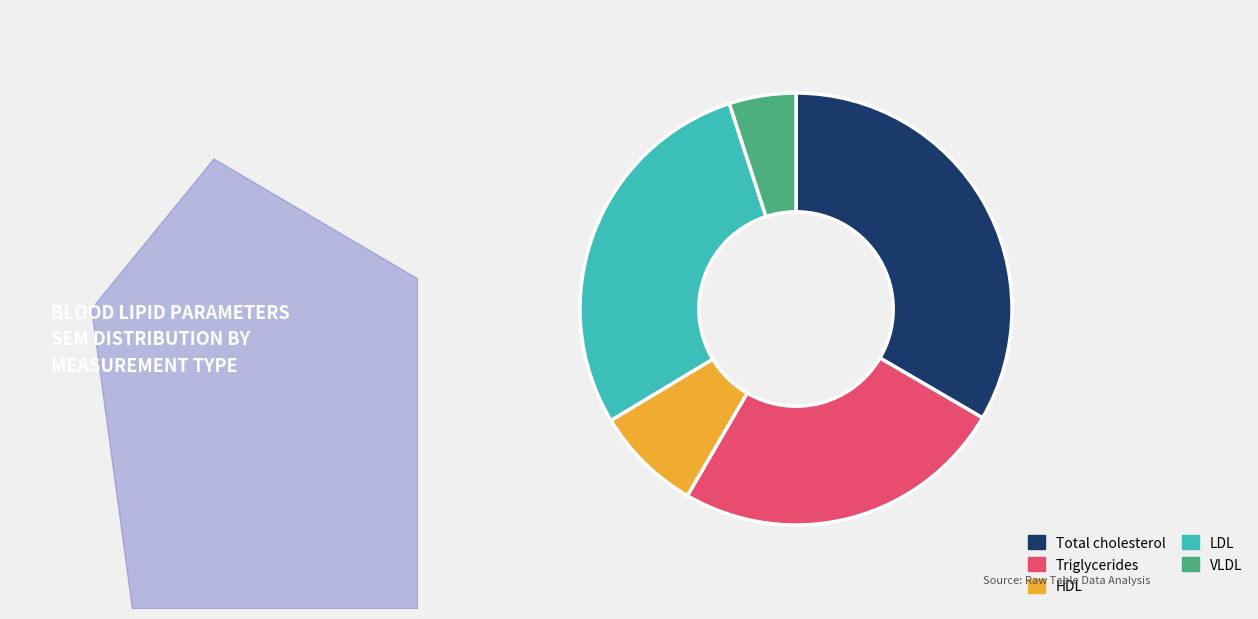

Do Triglycerides and HDL together represent more than half of the pie?

No